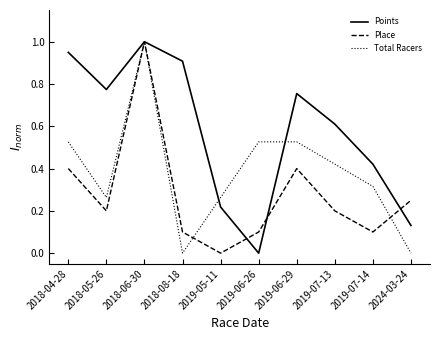

The value of Total Racers at 2018-08-18 is 0.5. True or false?

False